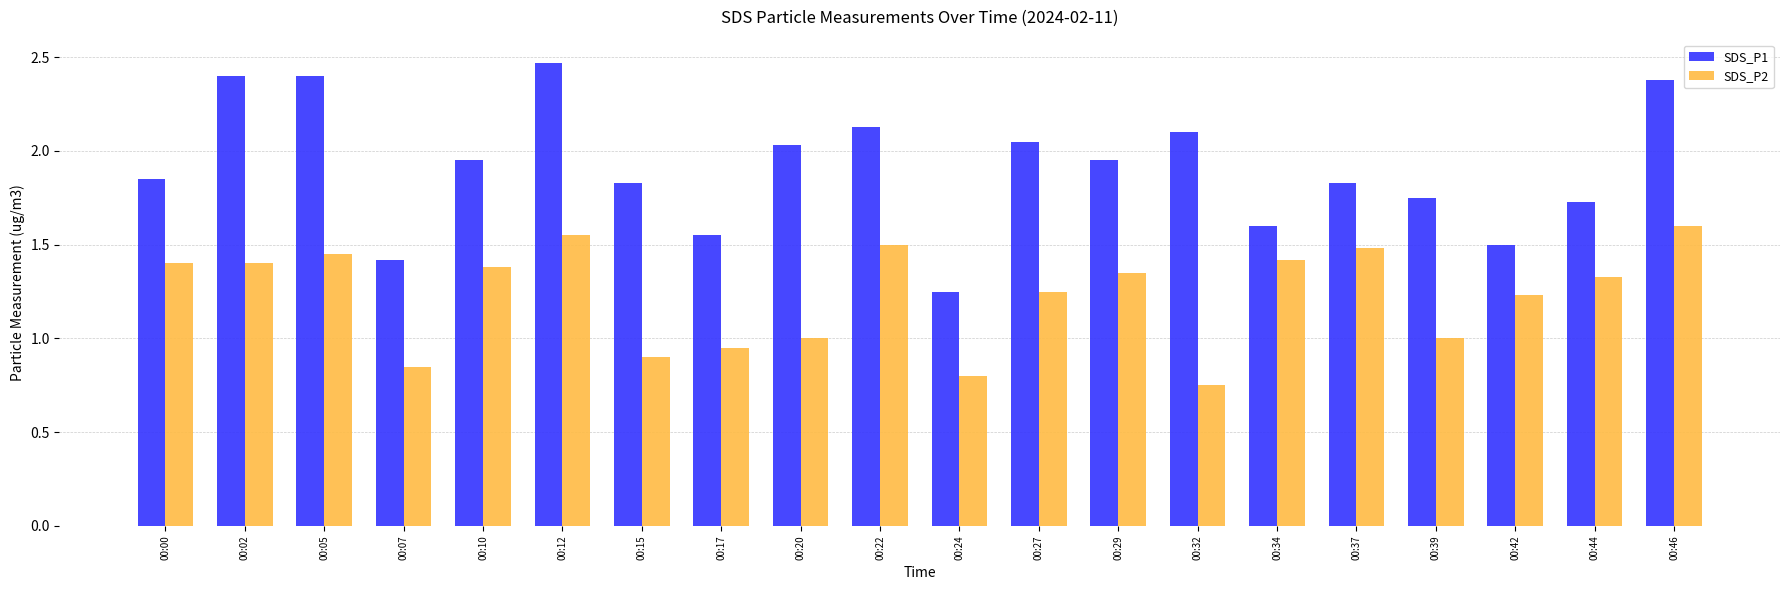

The value of SDS_P2 at 00:24 is 0.5. True or false?

False